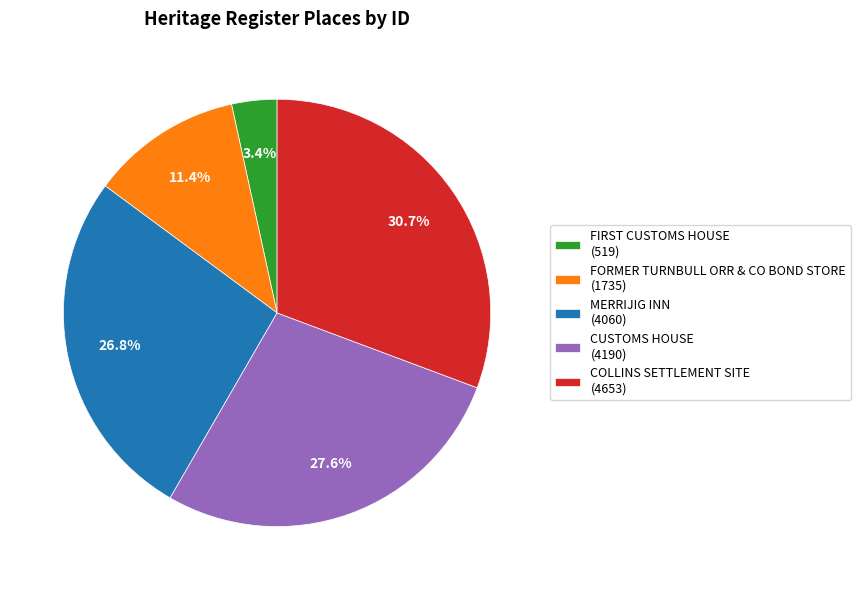

To the nearest percent, what is the difference between the largest and smallest slice percentages?

27%